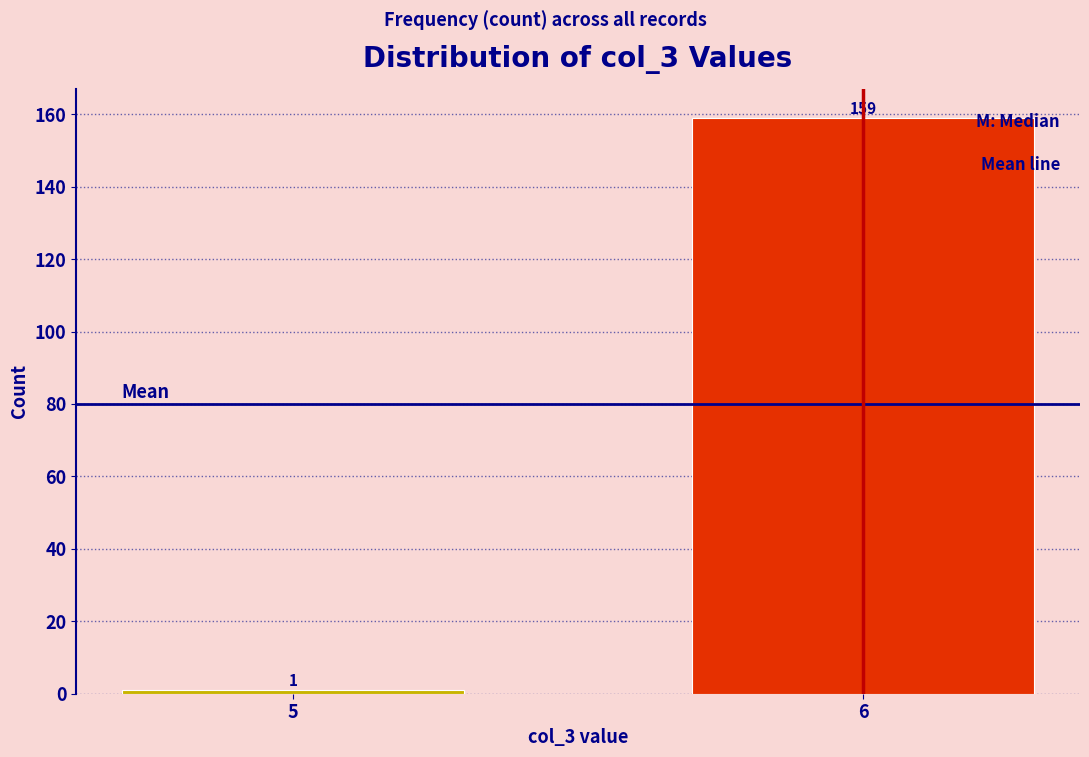

Reading left to right, transcribe all the data shown in this chart.

5=1	6=159